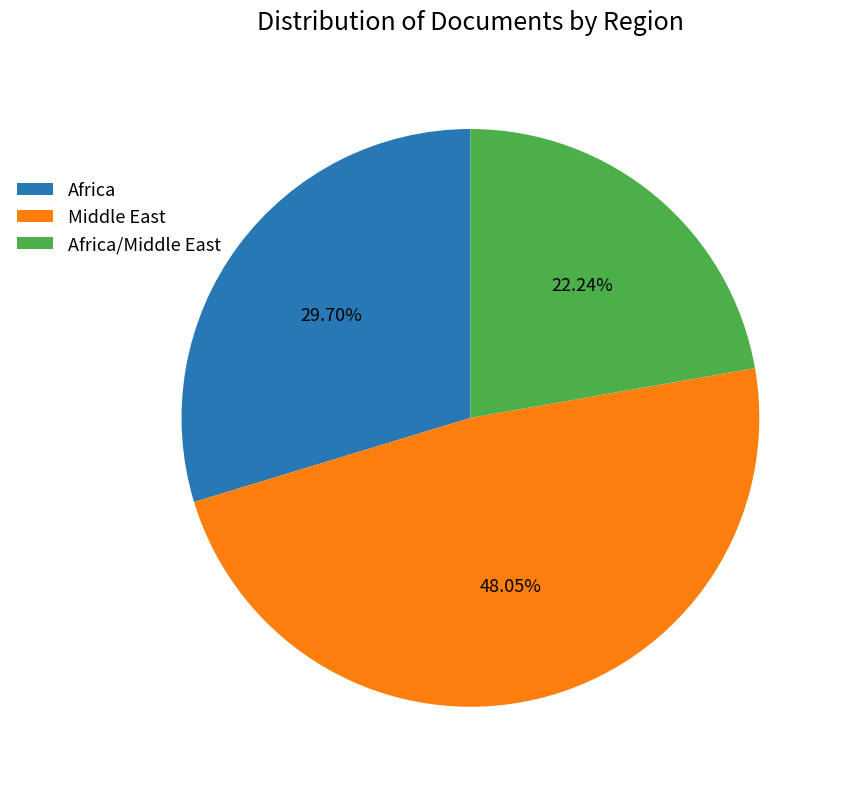

To the nearest percent, what is the combined percentage of Africa and Middle East?

78%